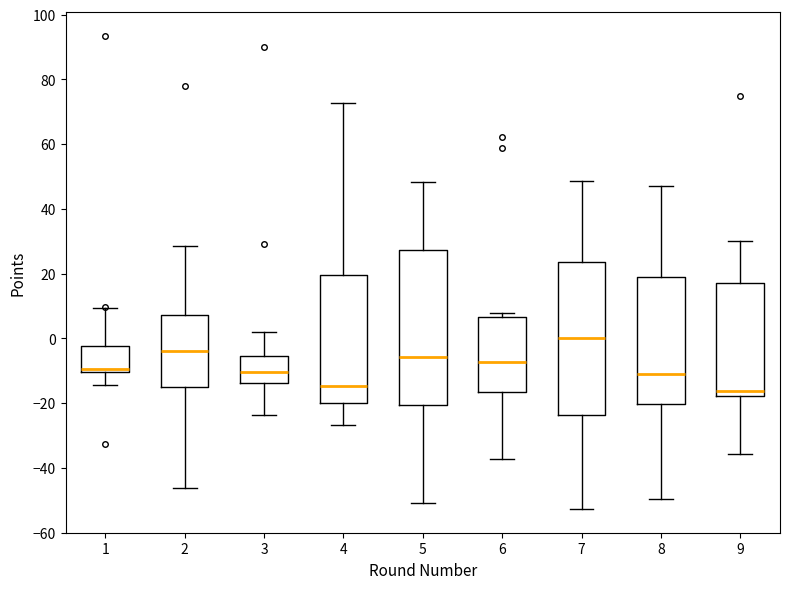

Reading left to right, read every box against the y-axis: the position of its median line, the range the box covers, and the ends of its whiskers. The values are not printed on the chart, so give them approximately, as read against the axis.

1: median -10 (just above the box's lower edge), box -10 to -2, whiskers -14 to 10
2: median -4, box -14 to 8, whiskers -46 to 28
3: median -10, box -14 to -6, whiskers -24 to 2
4: median -14, box -20 to 20, whiskers -26 to 72
5: median -6, box -20 to 28, whiskers -50 to 48
6: median -8, box -16 to 6, whiskers -38 to 8
7: median 0, box -24 to 24, whiskers -52 to 48
8: median -10, box -20 to 20, whiskers -50 to 48
9: median -16, box -18 to 16, whiskers -36 to 30